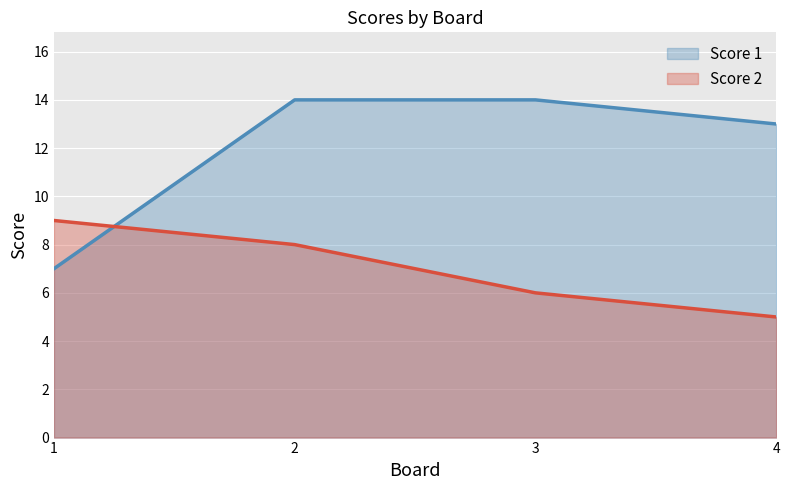

How many Score 2 values are between 6 and 9?

3